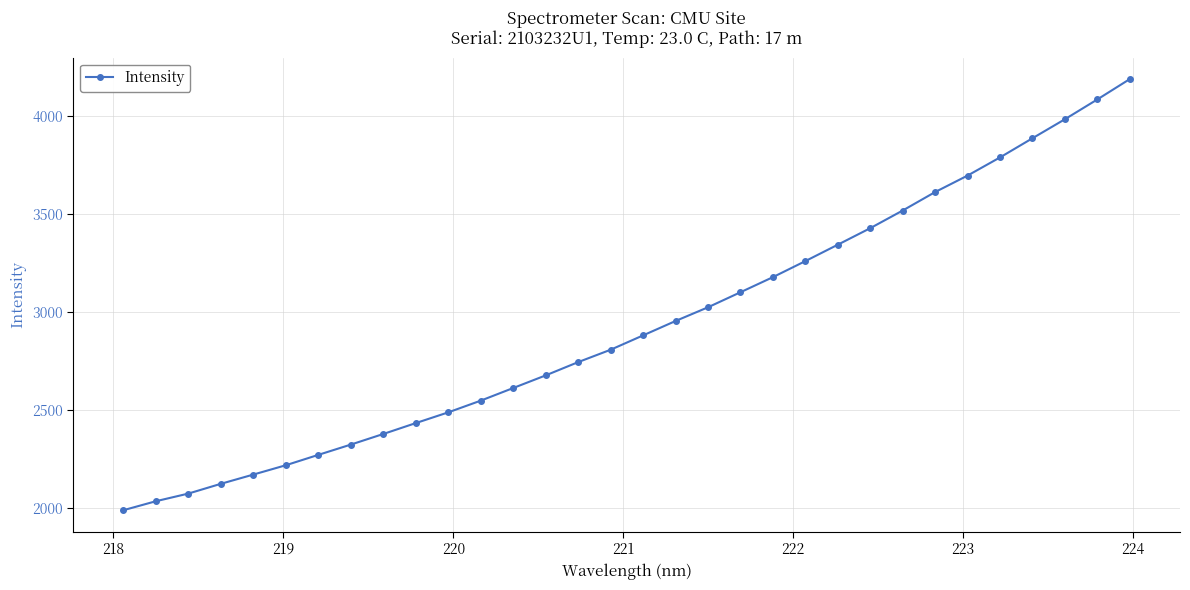

What is the smallest value displayed?

1991.3